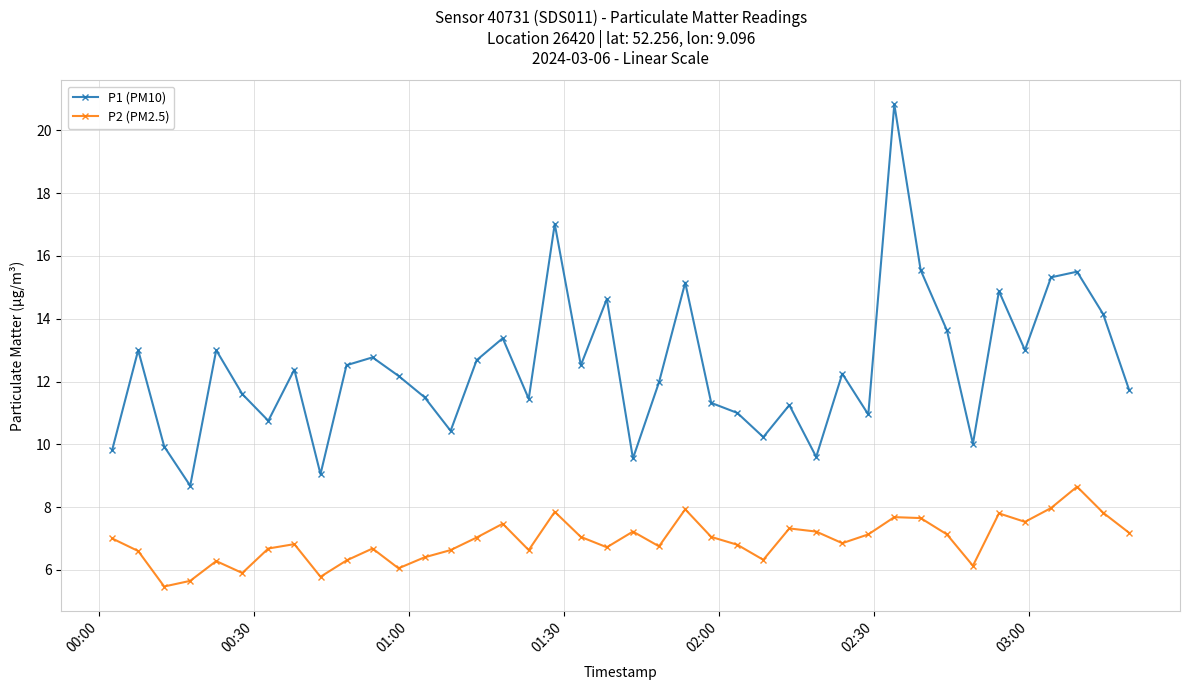

What is the minimum value shown in the chart?

5.5